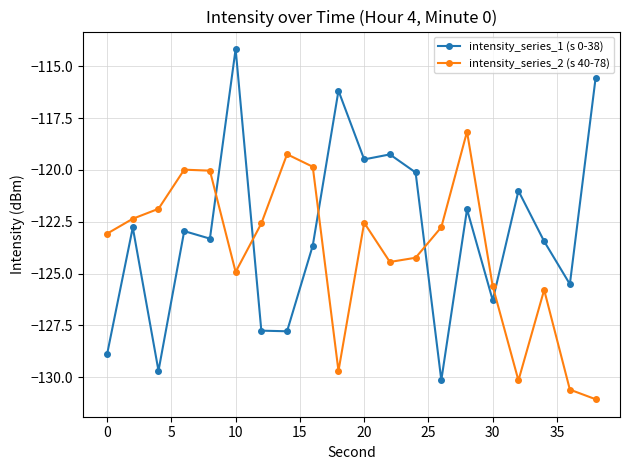

How many times do intensity_series_1 (s 0-38) and intensity_series_2 (s 40-78) cross each other?

5